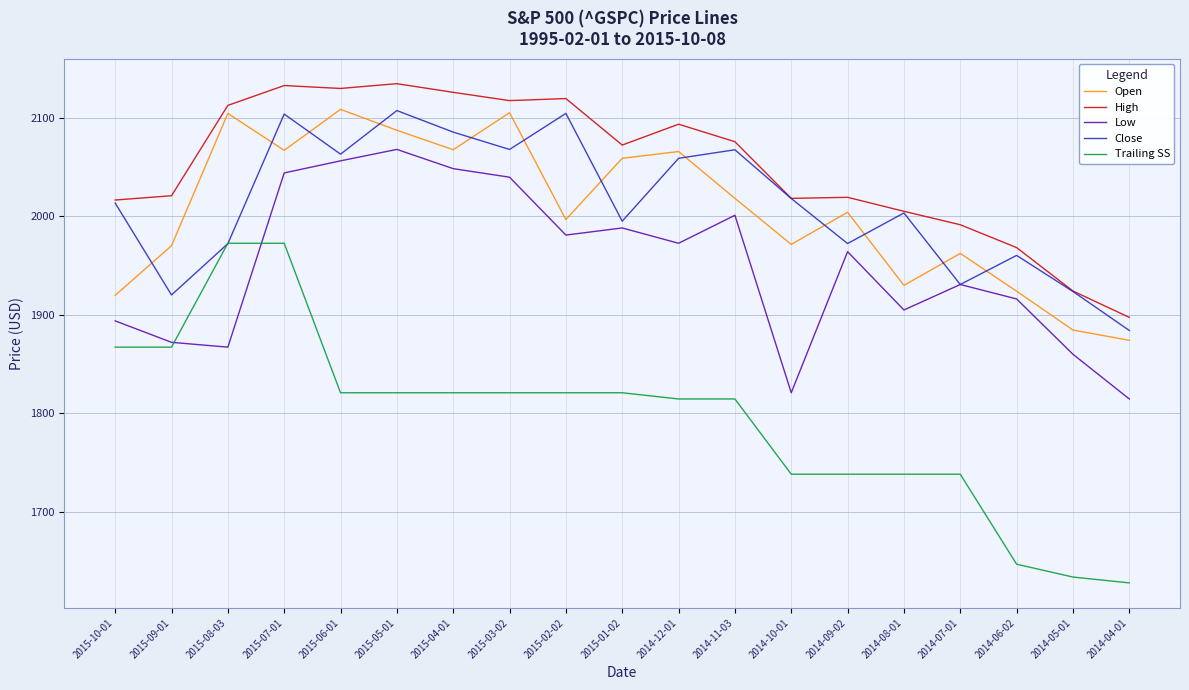

Which label corresponds to the smallest value in the chart?

2014-04-01